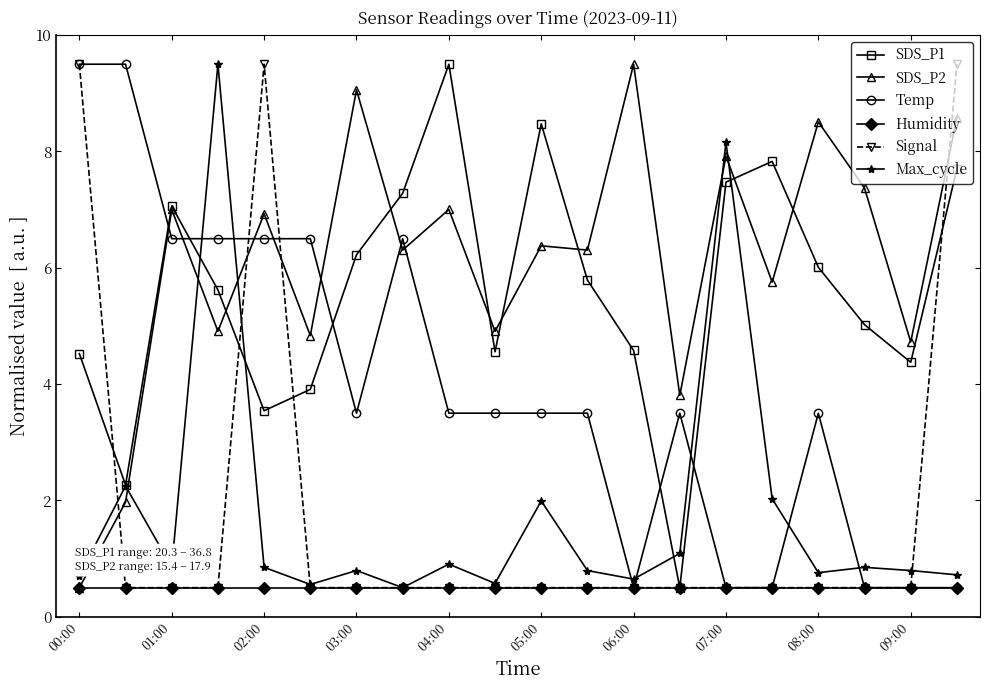

How many interior local peaks does the Max_cycle series have?

7